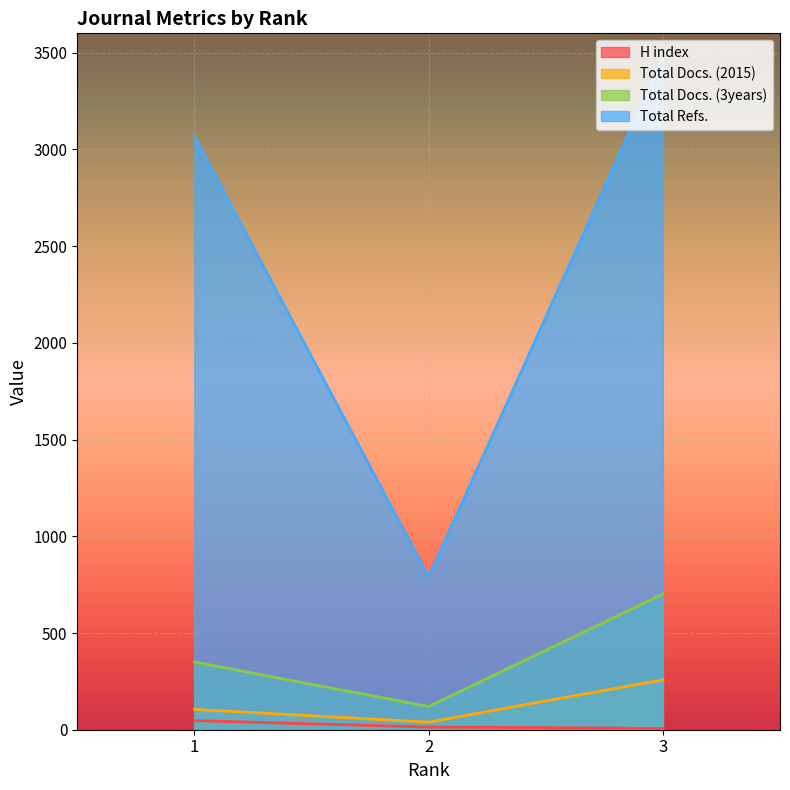

Reading right to left, transcribe all the data shown in this chart.

H index: 3=7	2=14	1=47
Total Docs. (2015): 3=258	2=39	1=105
Total Docs. (3years): 3=701	2=120	1=350
Total Refs.: 3=3474	2=791	1=3066